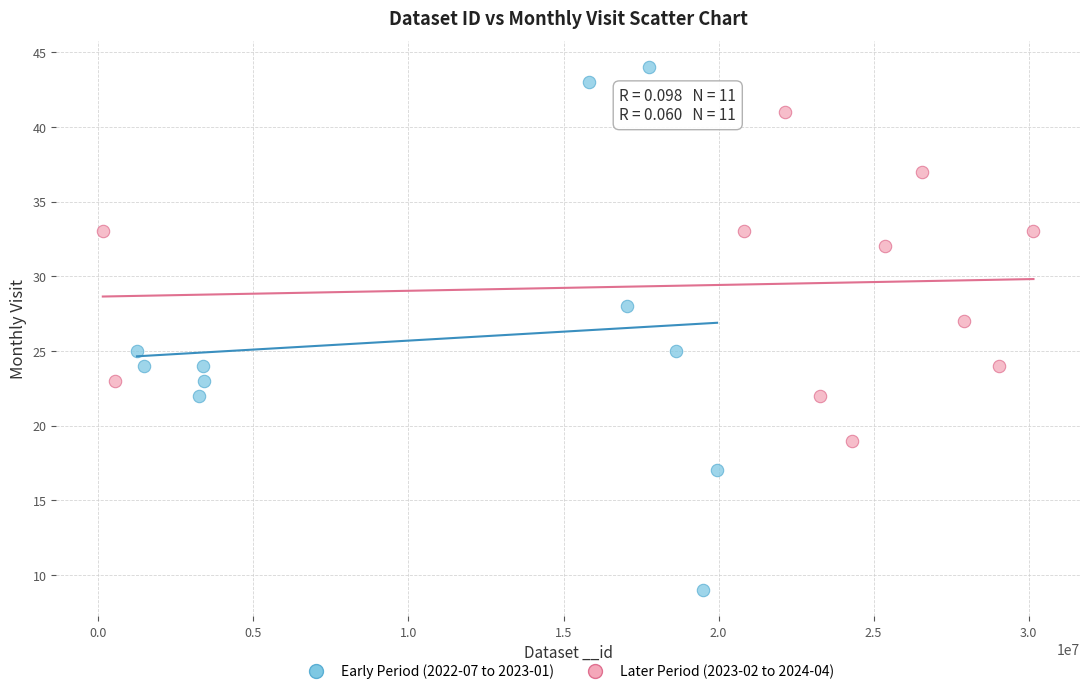

Which series contains the highest Y value?

Early Period (2022-07 to 2023-01)